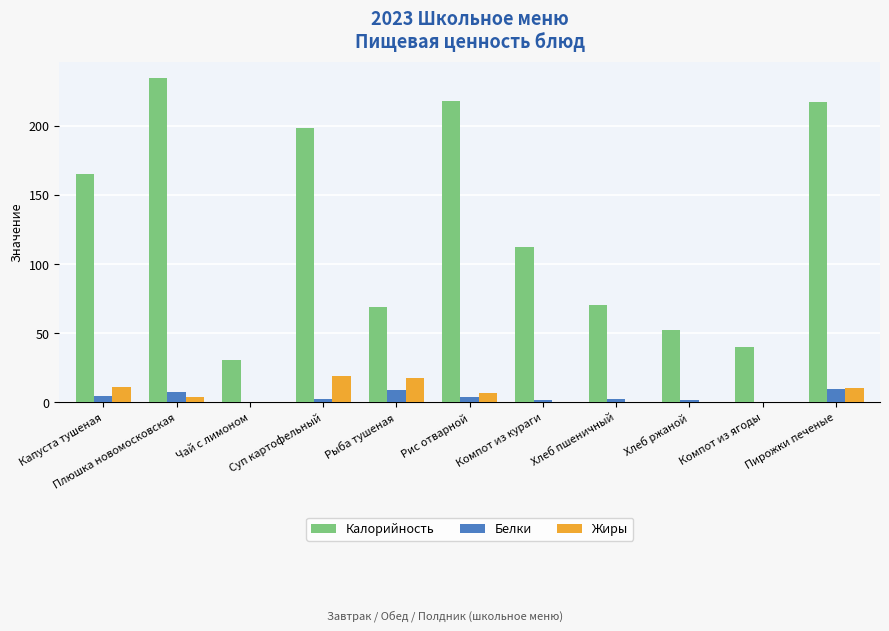

Which series changed the most between Хлеб пшеничный and Пирожки печеные?

Калорийность